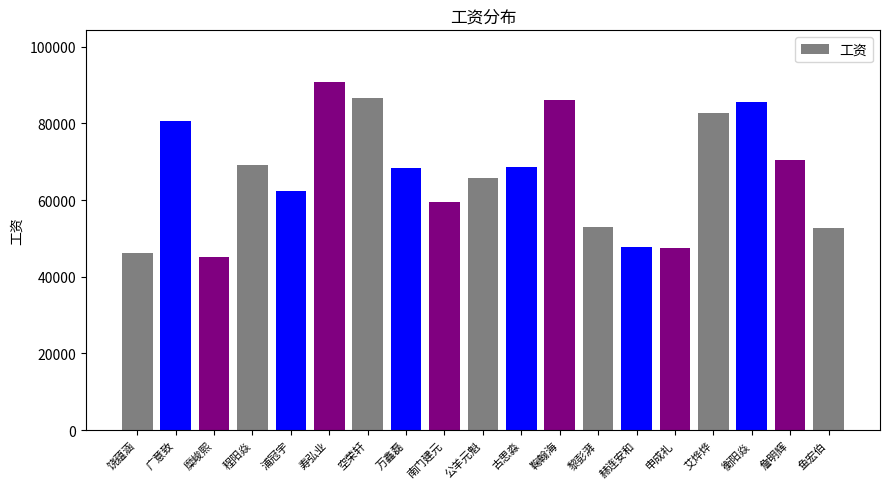

Which label corresponds to the largest value in the chart?

寿弘业